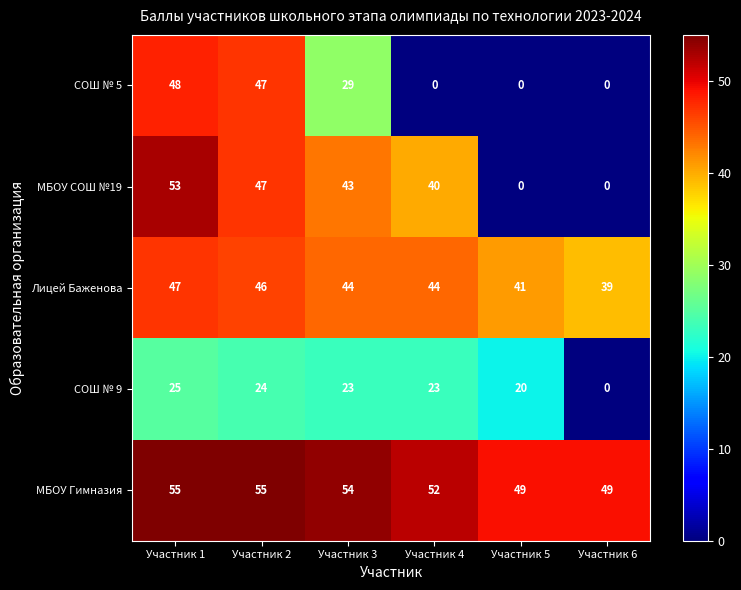

How many categories are shown in the chart?

6